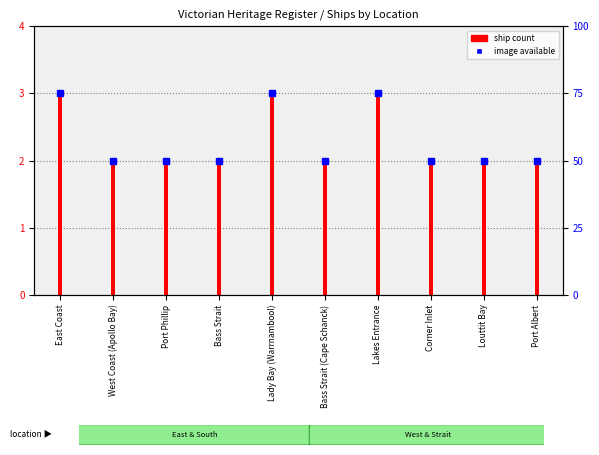

Reading left to right, extract all data points from this chart.

3	2	2	2	3	2	3	2	2	2